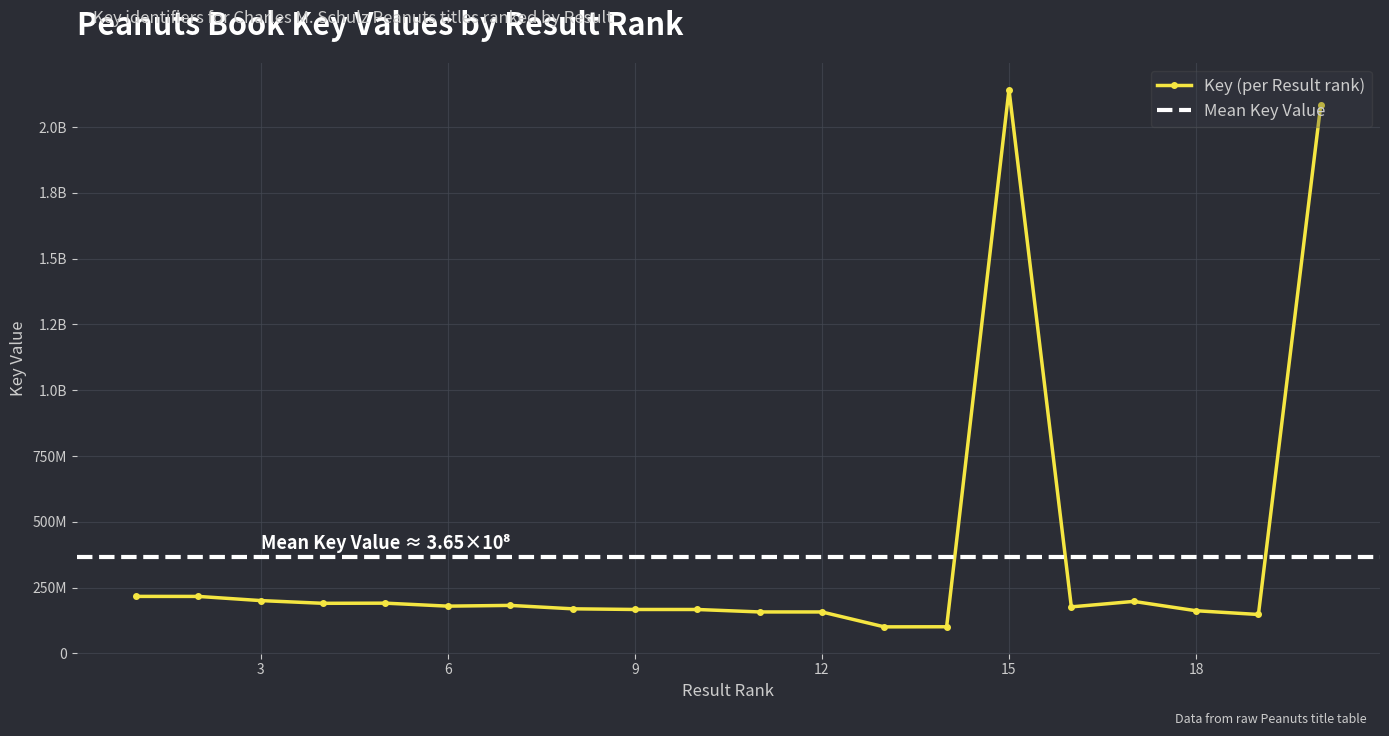

What is the greatest value displayed?

2142382186